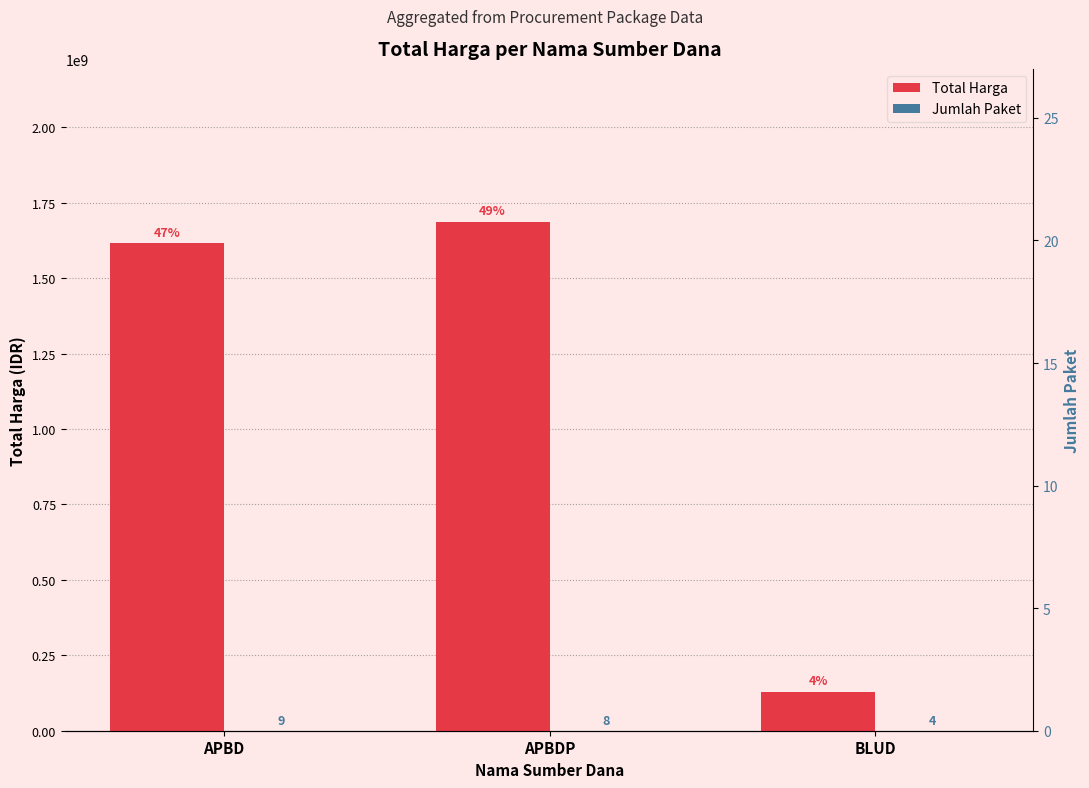

Is it true that Total Harga equals 1687038150 at APBDP?

True